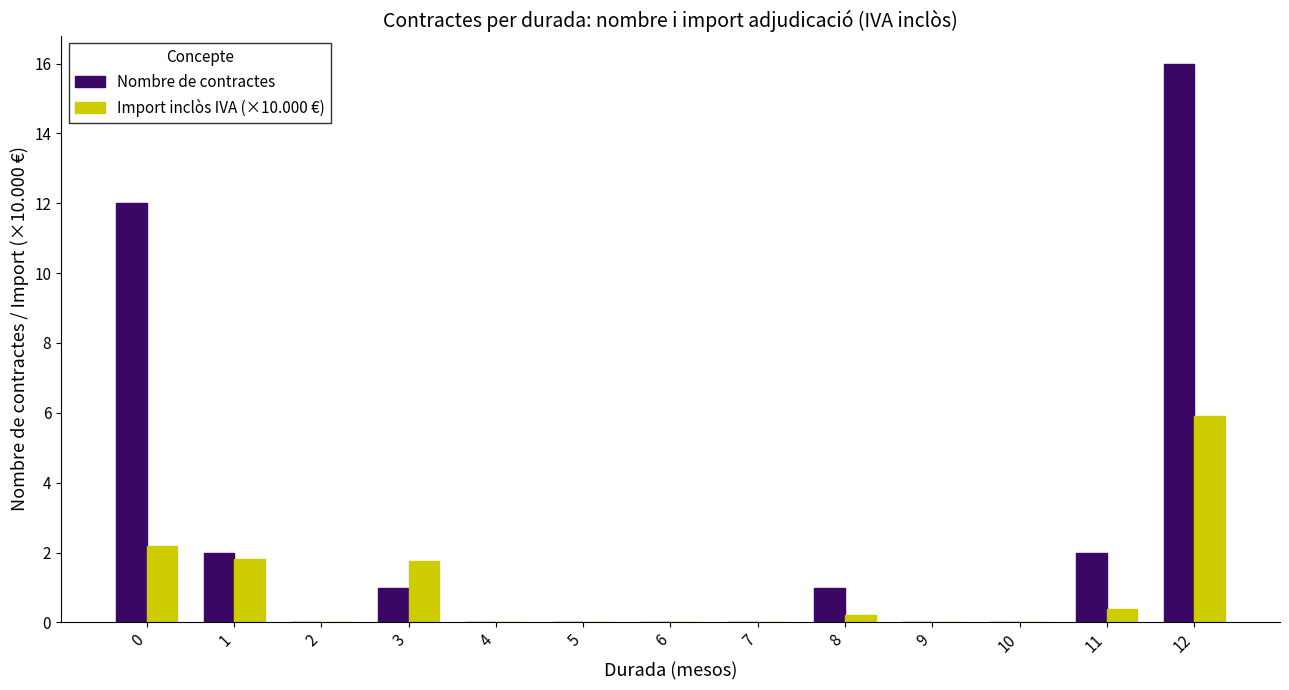

Which series has the largest range (max minus min)?

Nombre de contractes